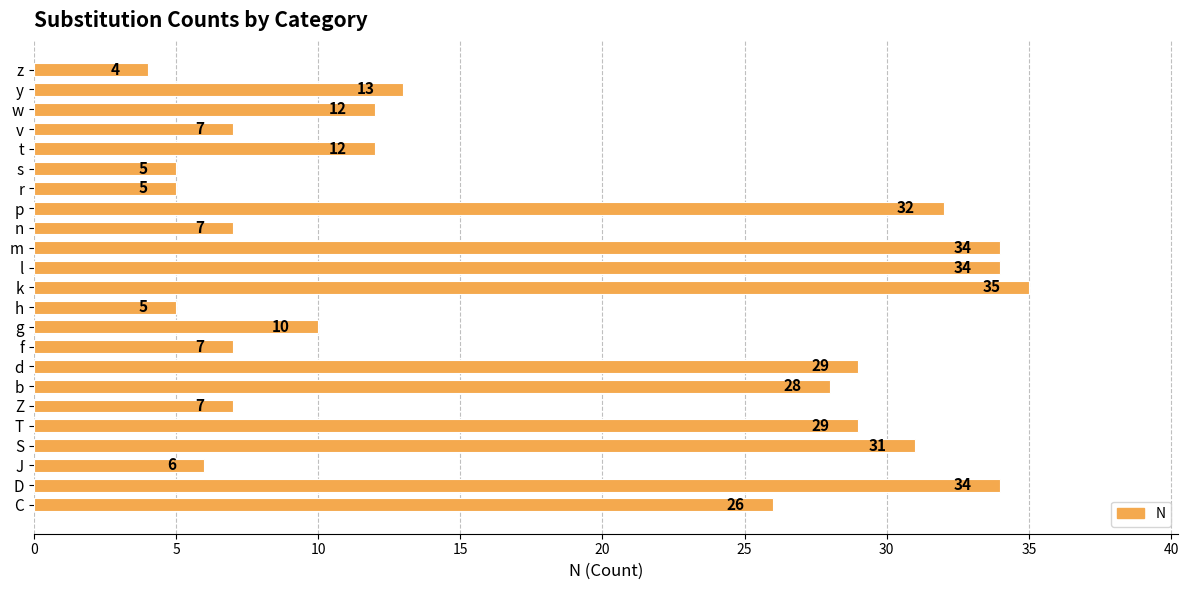

What is the approximate value at k, to the nearest 10?

40